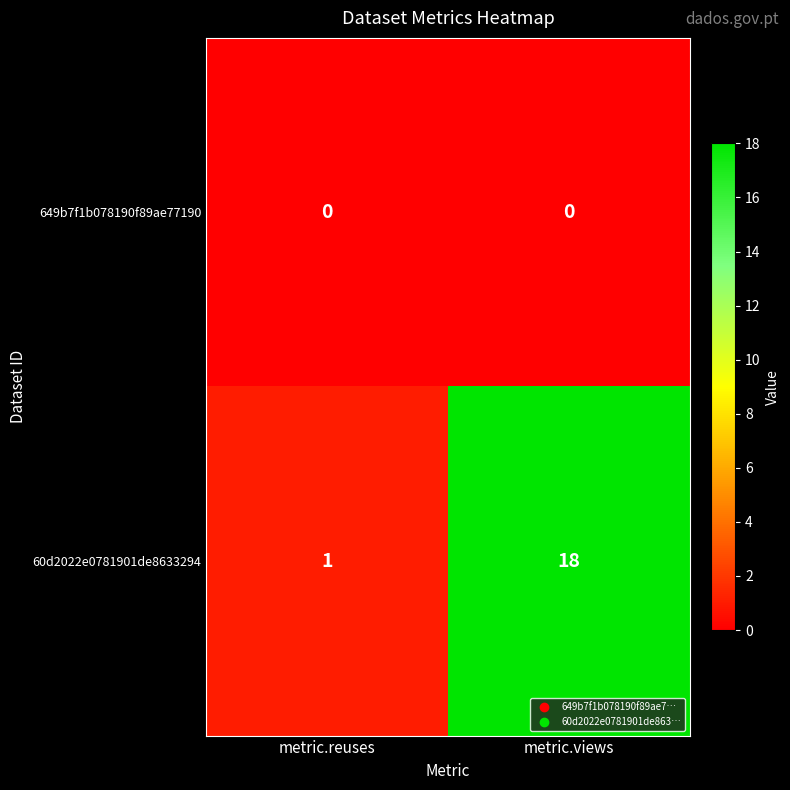

List the series in order of their peak value, highest first.

60d2022e0781901de8633294, 649b7f1b078190f89ae77190